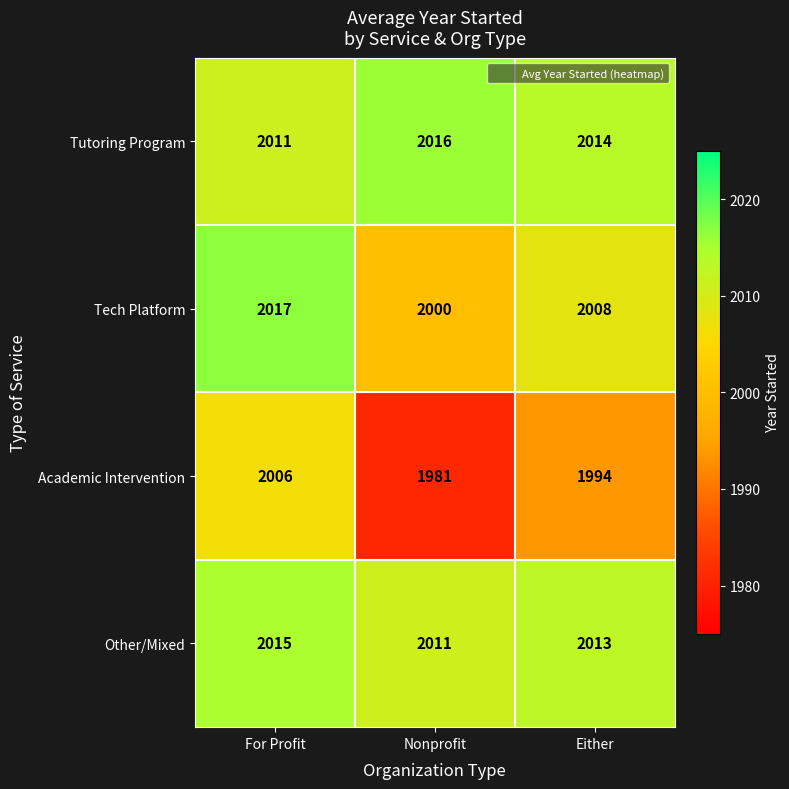

What is the difference between the maximum and minimum values in the Other/Mixed series?

4